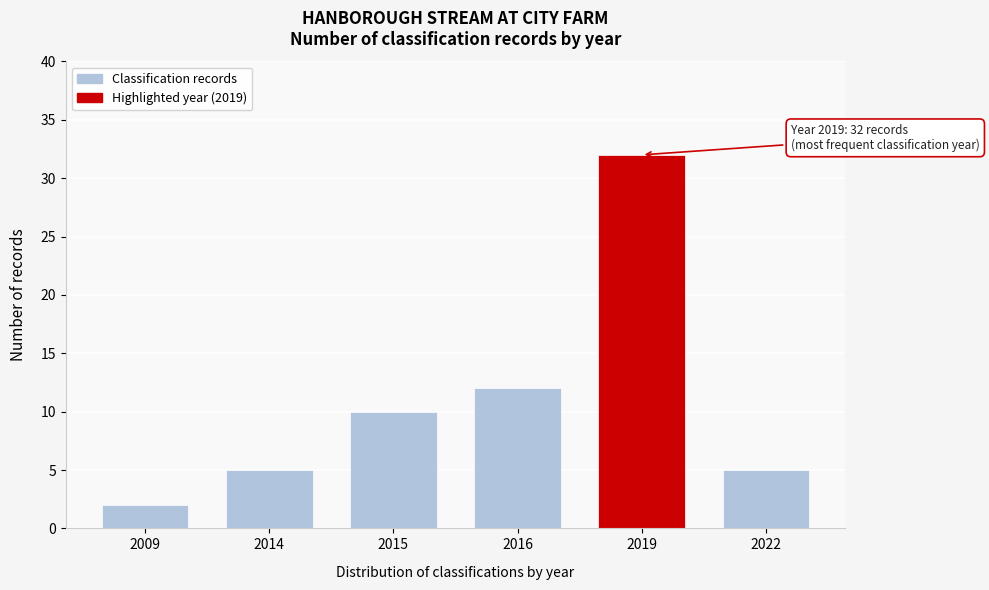

Reading left to right, what are all the values shown in this chart?

2	5	10	12	32	5